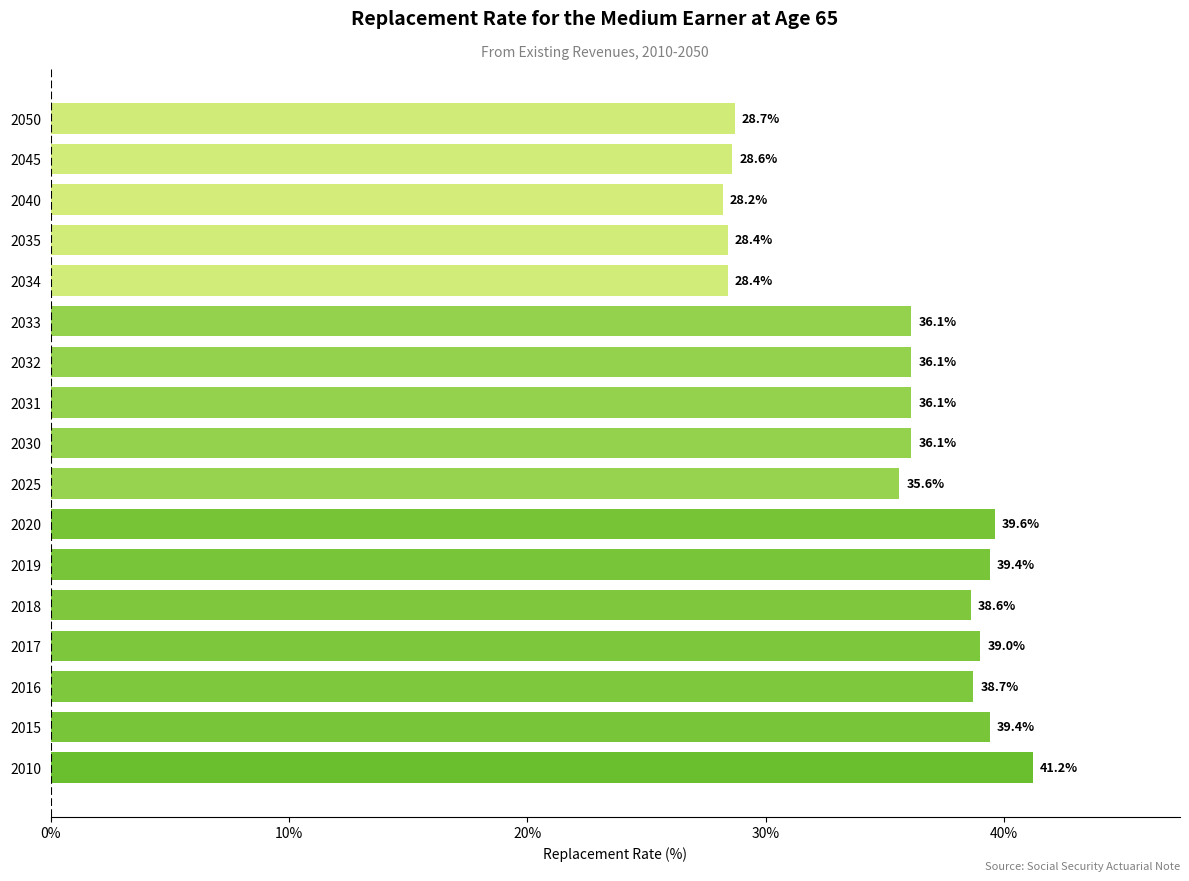

Count the number of data series in this chart.

1